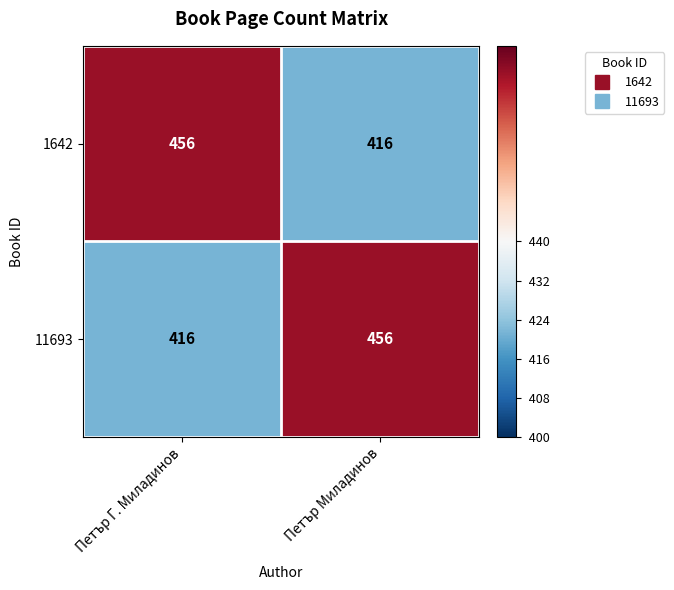

What is the spread (max minus min) of values at Петър Г. Миладинов?

40